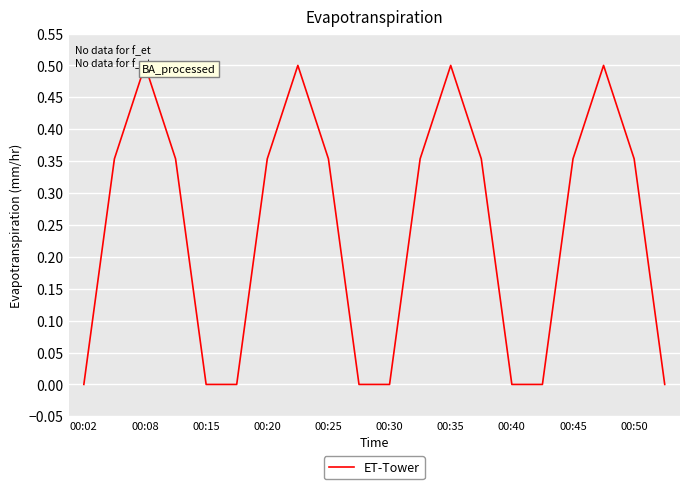

What is the average value?

0.2